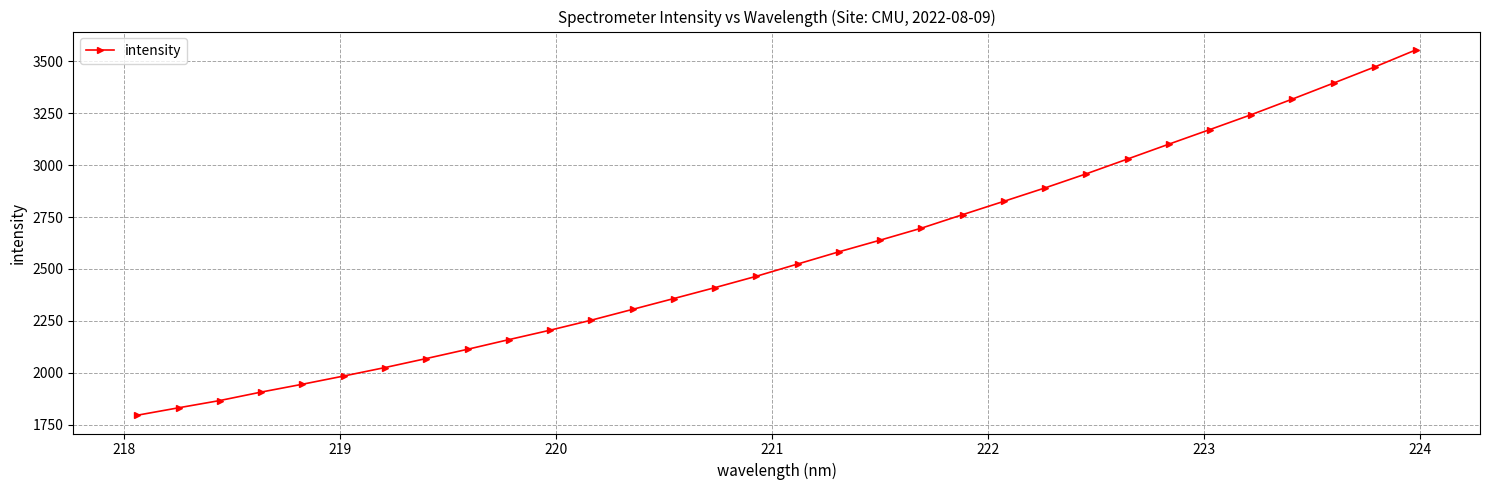

What is the maximum value shown in the chart?

3553.9